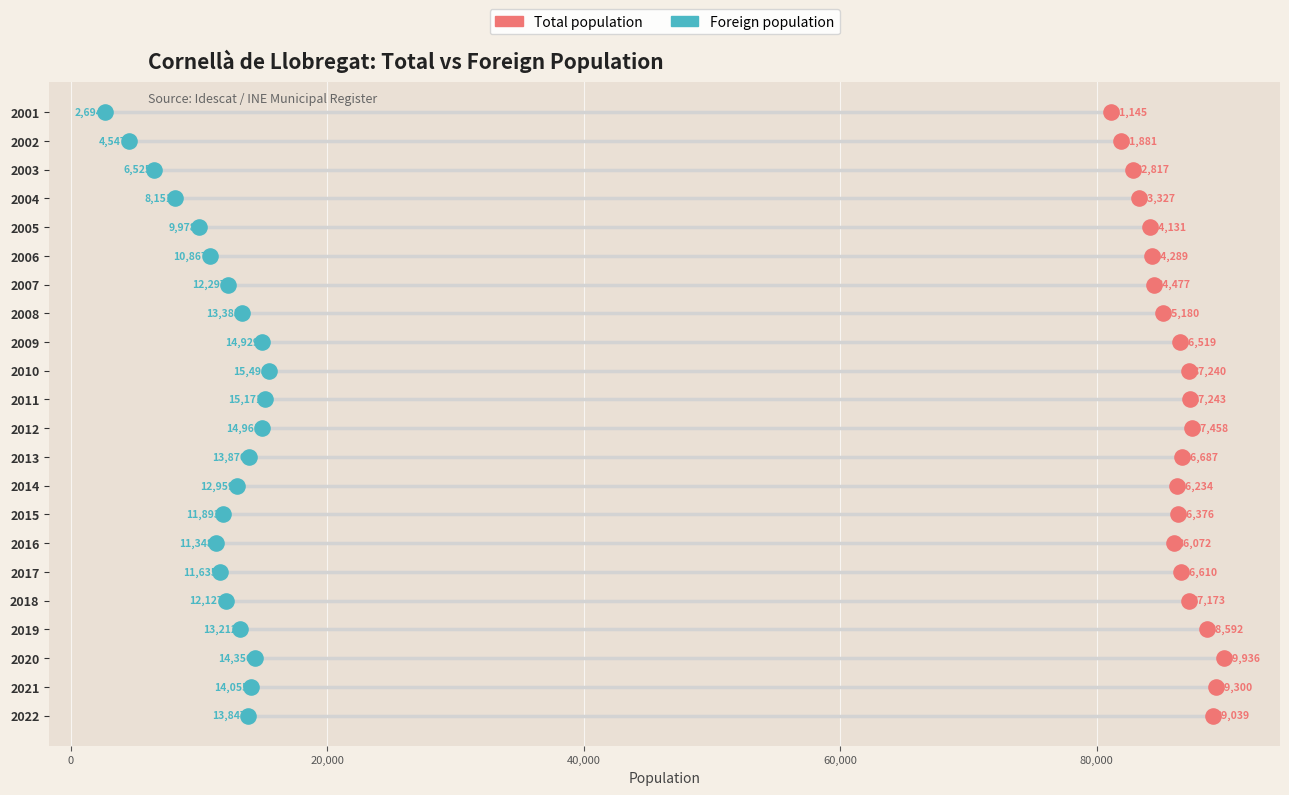

Which series contains the highest Y value?

Total population